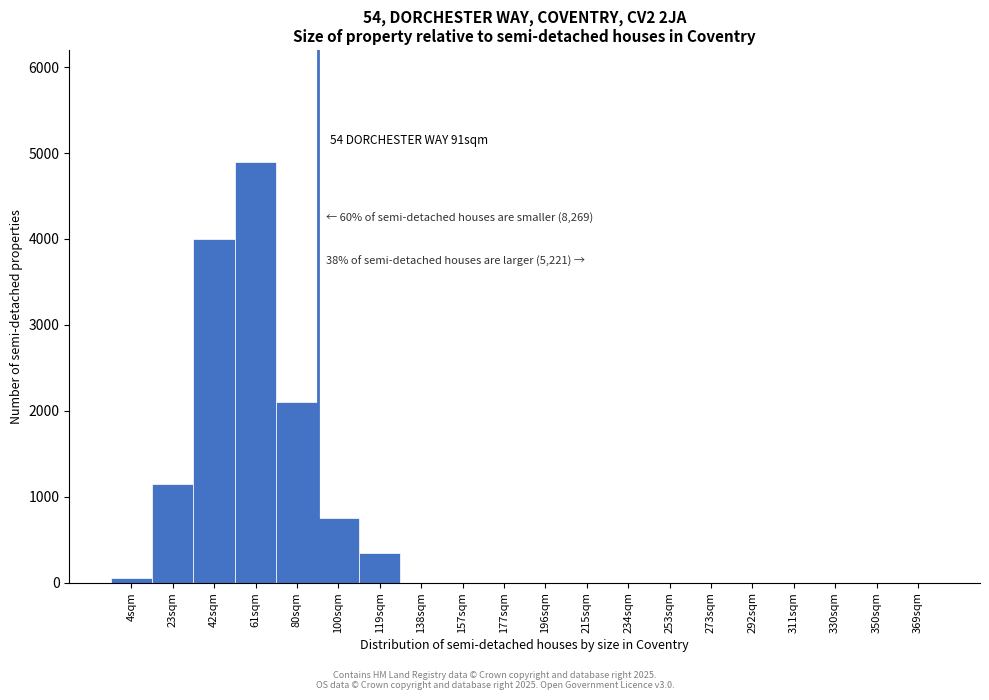

Reading left to right, what are all the values shown in this chart?

4sqm=50	23sqm=1150	42sqm=4000	61sqm=4900	80sqm=2100	100sqm=750	119sqm=350	138sqm=0	157sqm=0	177sqm=0	196sqm=0	215sqm=0	234sqm=0	253sqm=0	273sqm=0	292sqm=0	311sqm=0	330sqm=0	350sqm=0	369sqm=0